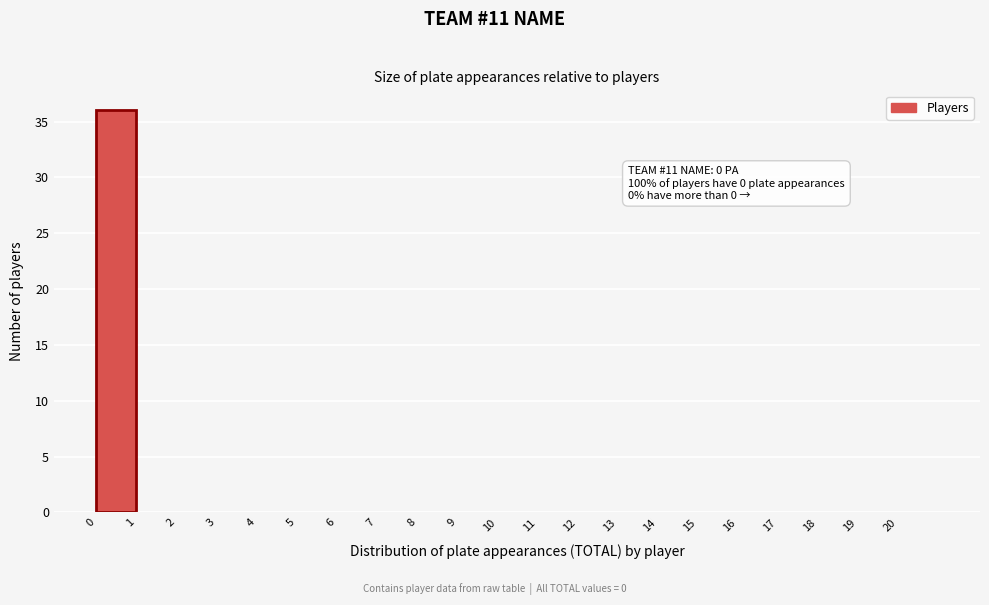

Which range on the x-axis has the tallest bar?

0 to 1